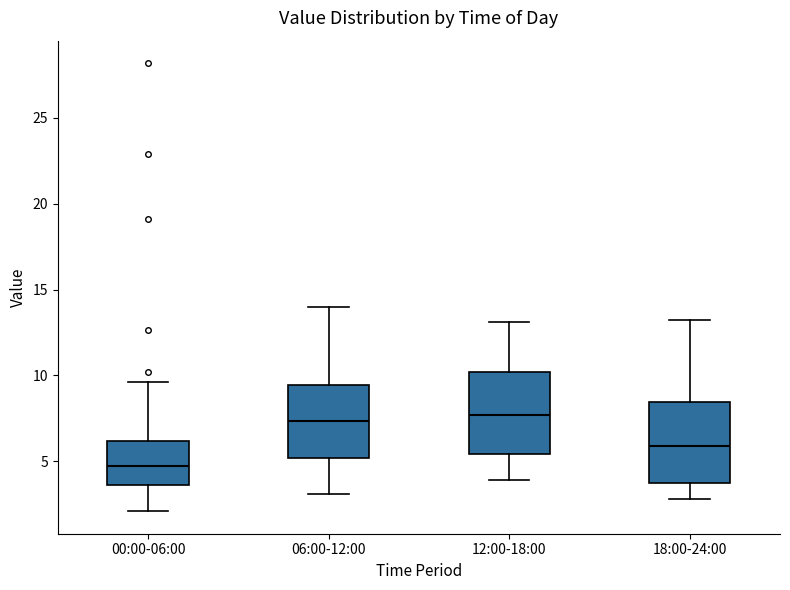

Reading left to right, transcribe this box plot: for each box, give where its median line is, the range the box spans, and where its two whiskers end, as read against the y-axis. The values are not printed on the chart, so give them approximately, as read against the axis.

00:00-06:00: median 5.0, box 3.5 to 6.0, whiskers 2.0 to 9.5
06:00-12:00: median 7.5, box 5.0 to 9.5, whiskers 3.0 to 14.0
12:00-18:00: median 7.5, box 5.5 to 10.0, whiskers 4.0 to 13.0
18:00-24:00: median 6.0, box 4.0 to 8.5, whiskers 3.0 to 13.0